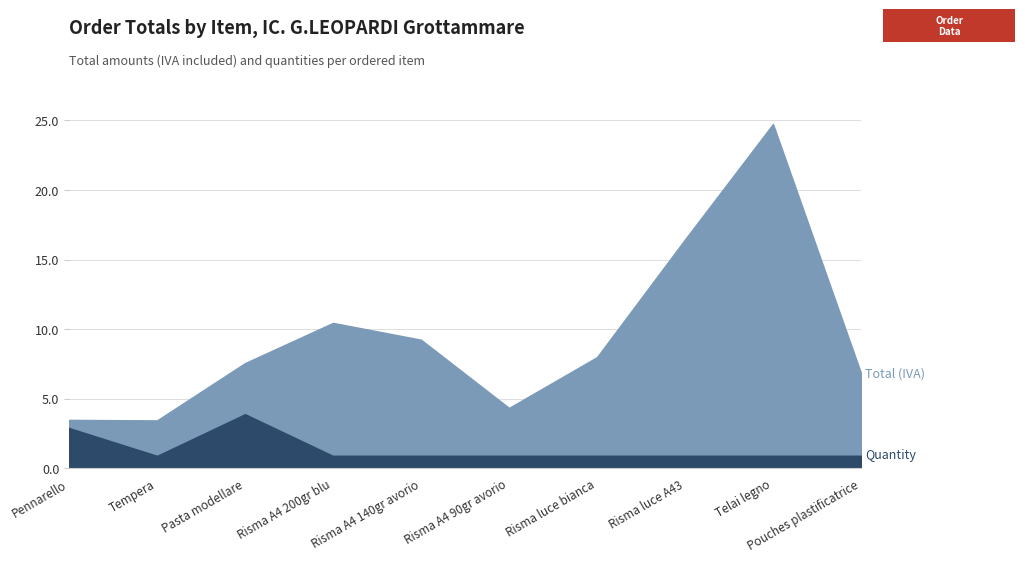

Reading right to left, transcribe all the data shown in this chart.

Quantity: 1.0	1.0	1.0	1.0	1.0	1.0	1.0	4.0	1.0	3.0
Total (IVA): 6.8	24.8	16.4	8.0	4.3	9.2	10.4	7.6	3.4	3.5